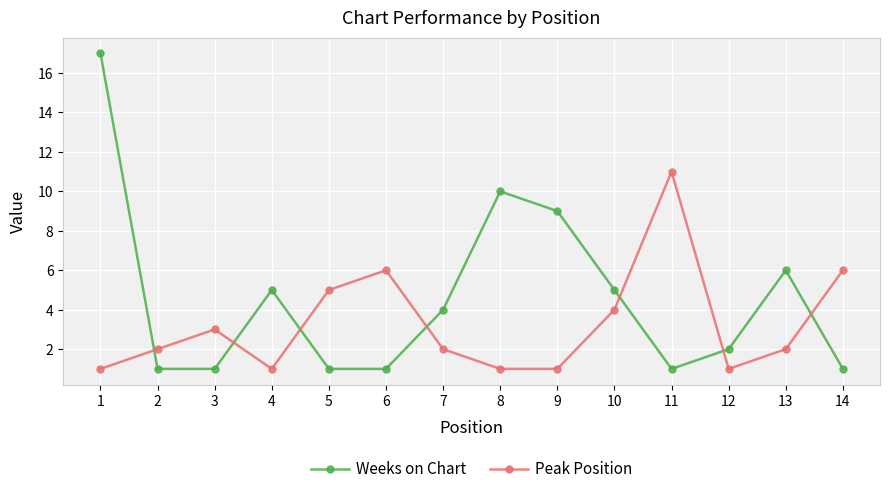

Which series ends up on top after the final intersection of Weeks on Chart and Peak Position?

Peak Position